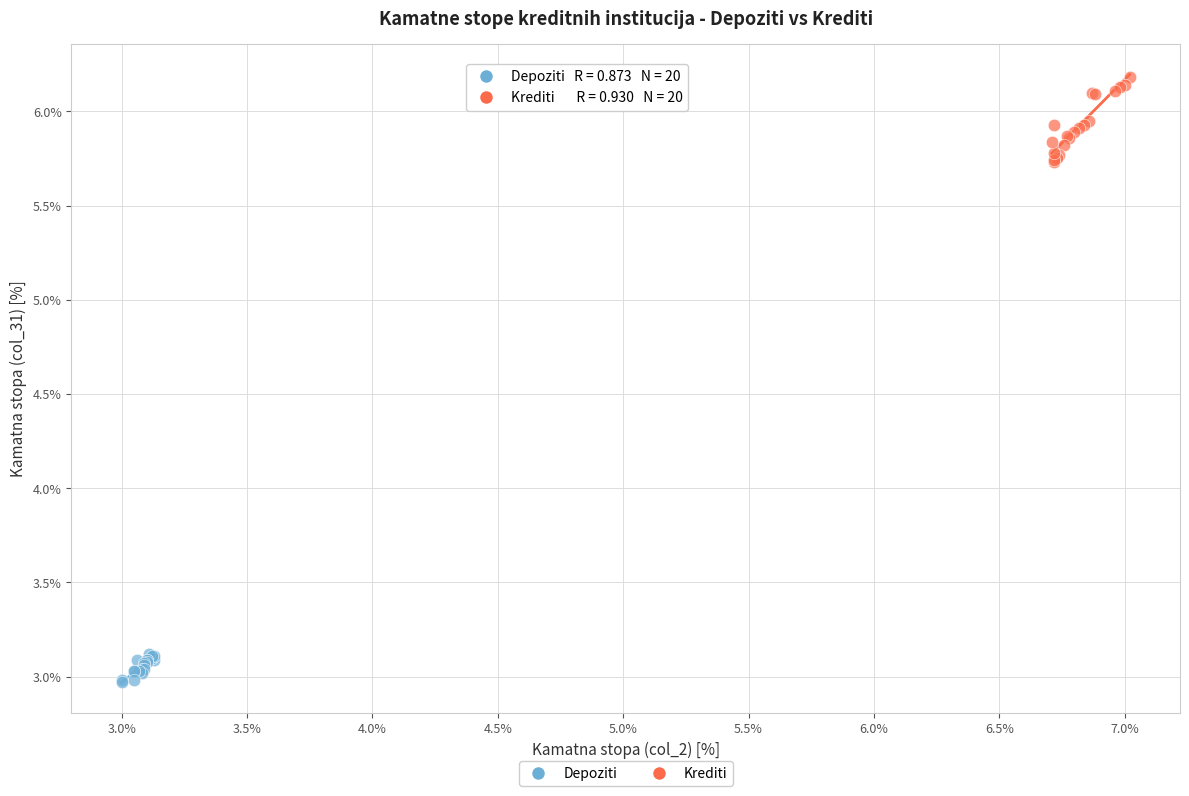

Which series contains the lowest Y value?

Depoziti